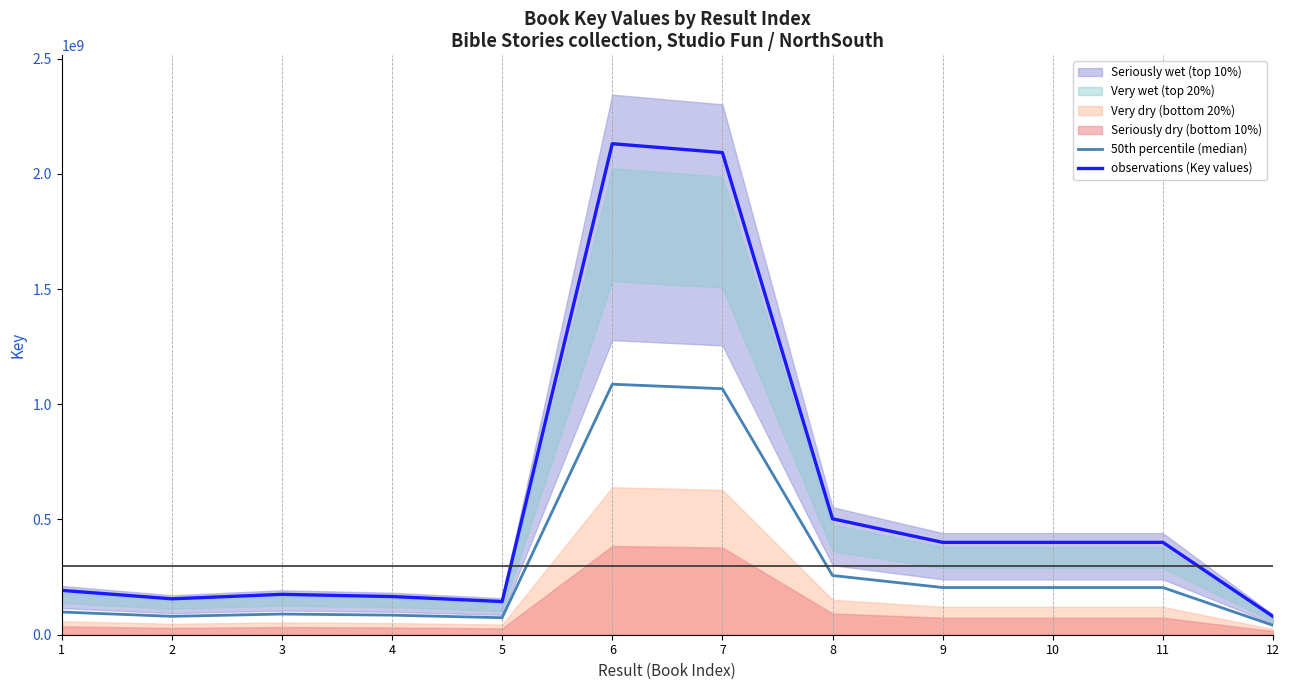

Read the observations (Key values) value at 6.

2130393732.0